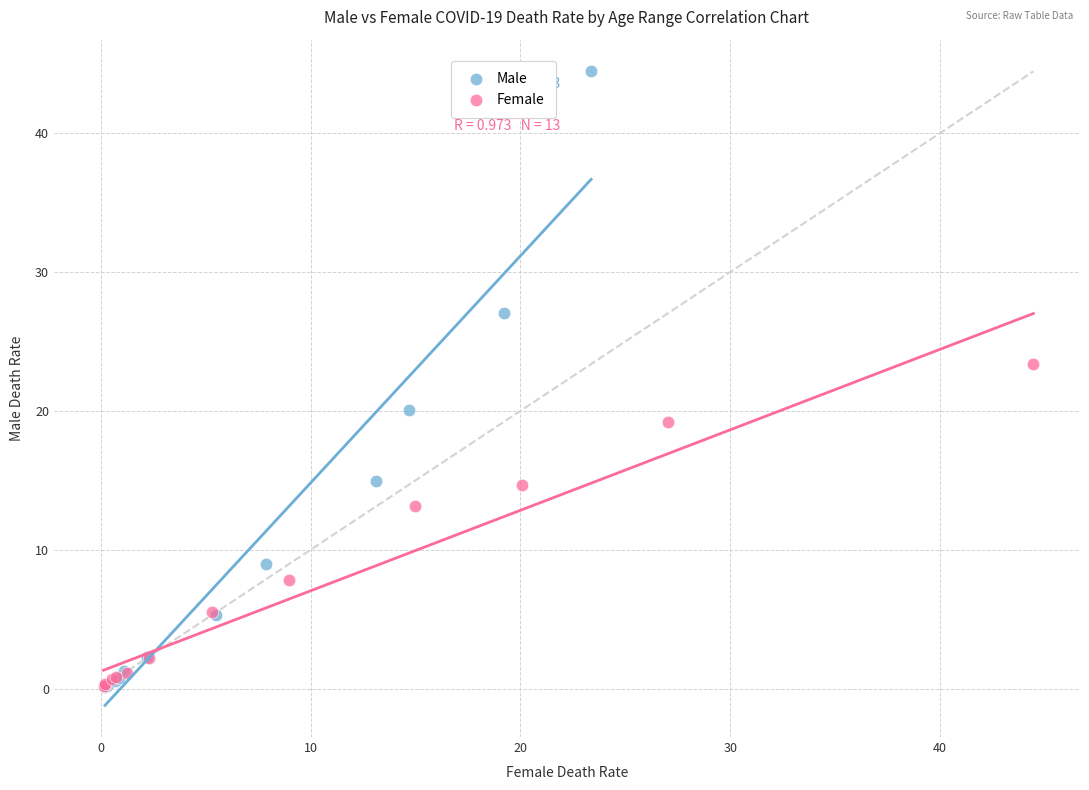

Which series has the largest Y range (max minus min)?

Male